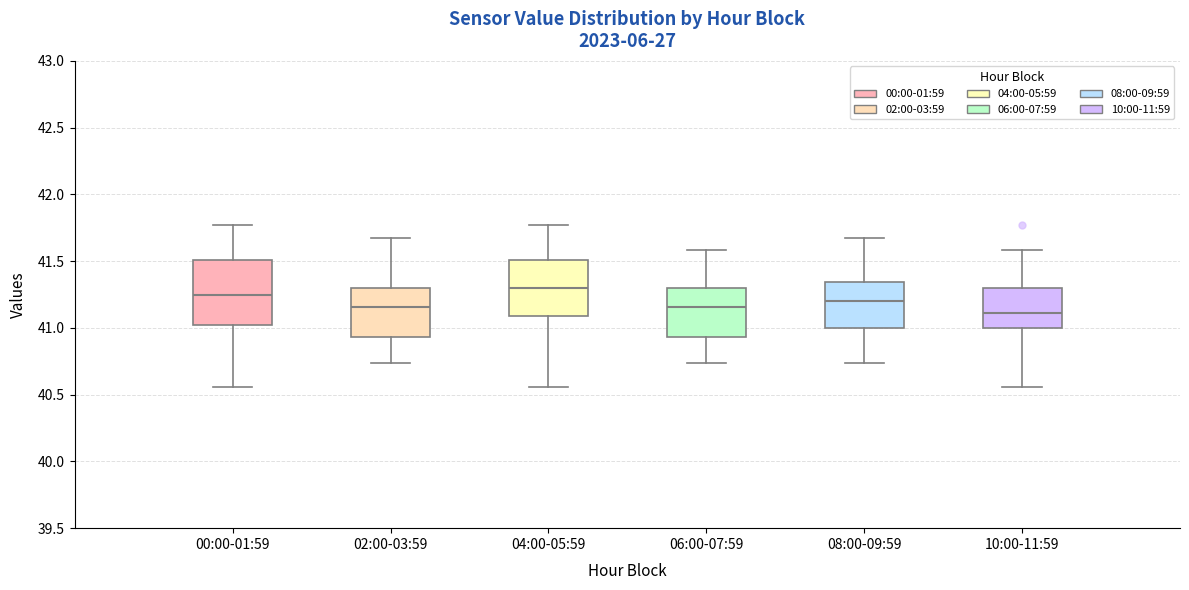

Reading left to right, transcribe this box plot: for each box, give where its median line is, the range the box spans, and where its two whiskers end, as read against the y-axis. The values are not printed on the chart, so give them approximately, as read against the axis.

00:00-01:59: median 41.25, box 41.00 to 41.50, whiskers 40.55 to 41.75
02:00-03:59: median 41.15, box 40.95 to 41.30, whiskers 40.75 to 41.65
04:00-05:59: median 41.30, box 41.10 to 41.50, whiskers 40.55 to 41.75
06:00-07:59: median 41.15, box 40.95 to 41.30, whiskers 40.75 to 41.60
08:00-09:59: median 41.20, box 41.00 to 41.35, whiskers 40.75 to 41.65
10:00-11:59: median 41.10, box 41.00 to 41.30, whiskers 40.55 to 41.60